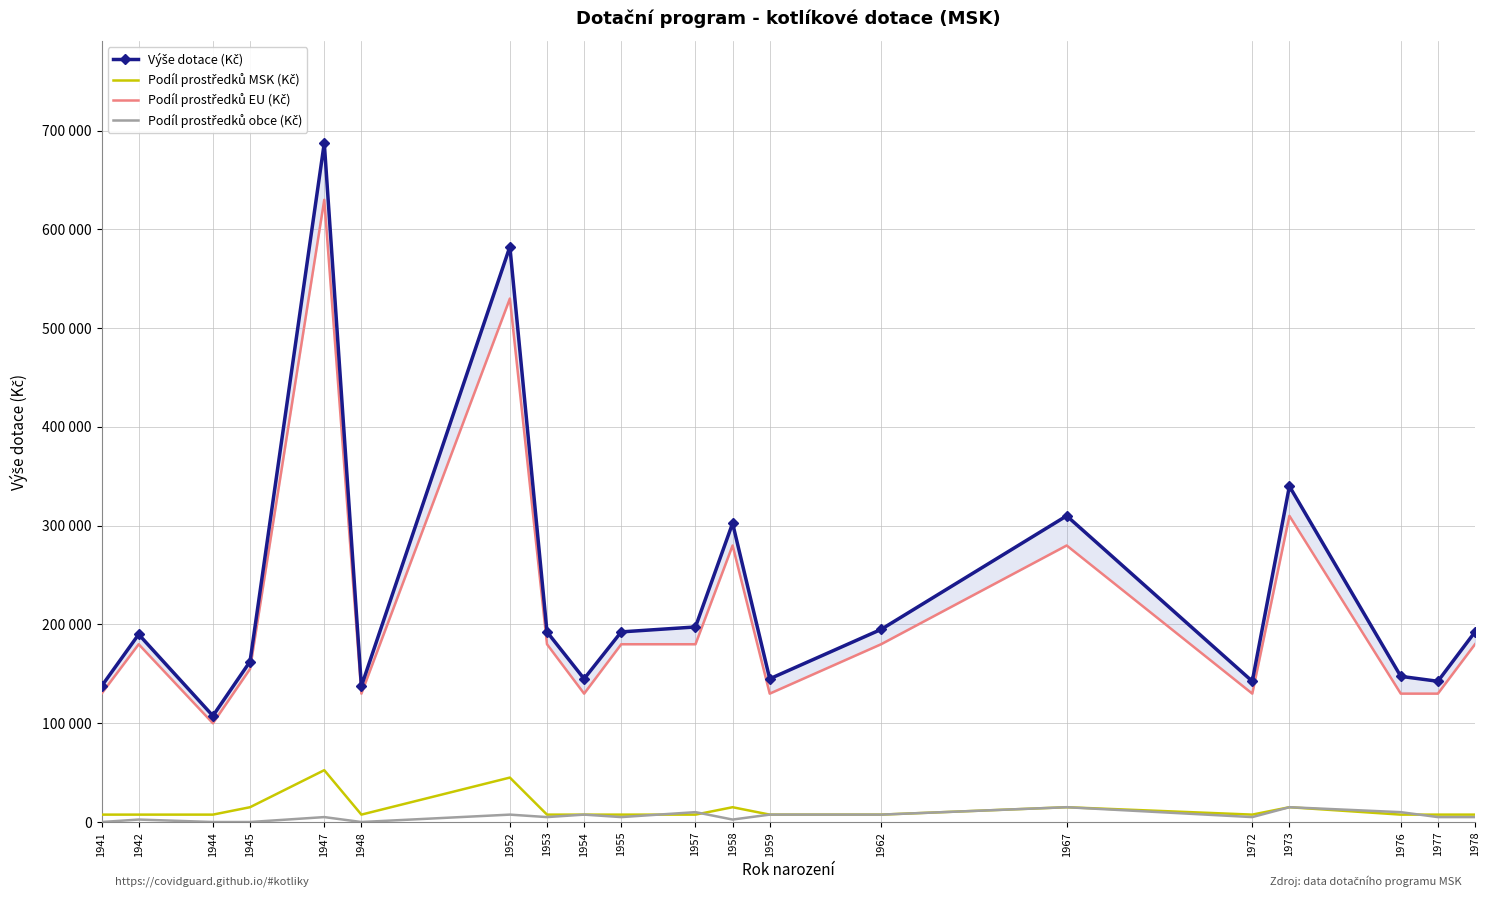

How many data points in Výše dotace (Kč) are less than 192500?

10